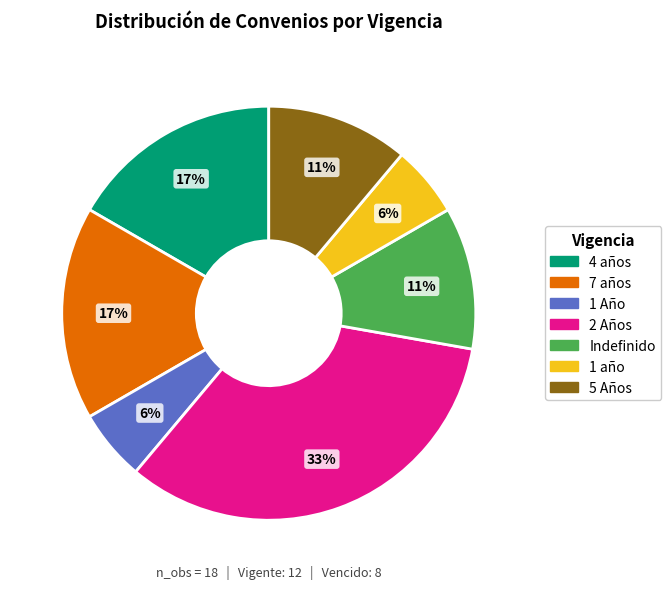

Does any single category account for the majority?

No